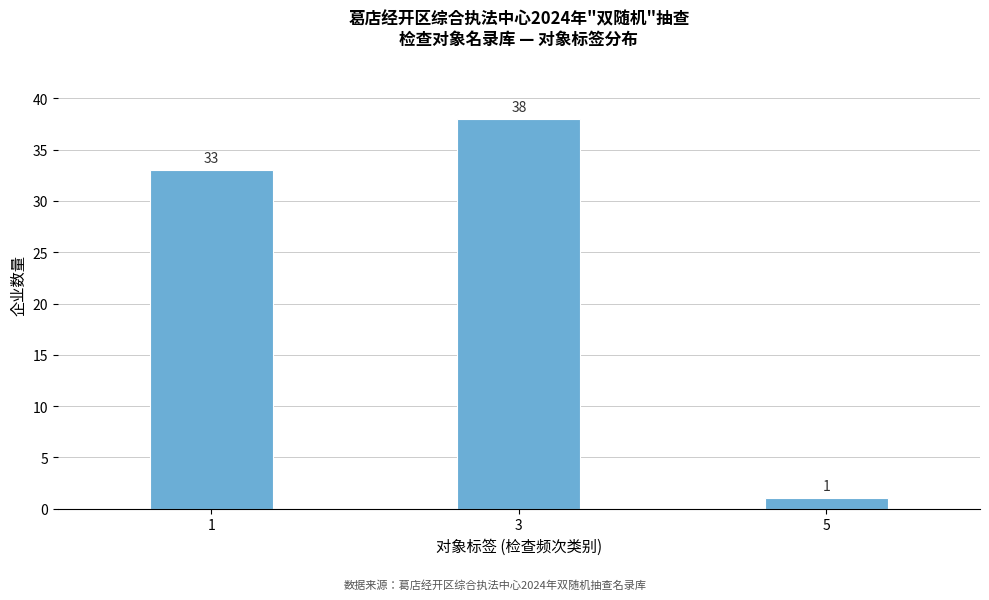

Reading right to left, list all the values displayed in this chart.

1	38	33